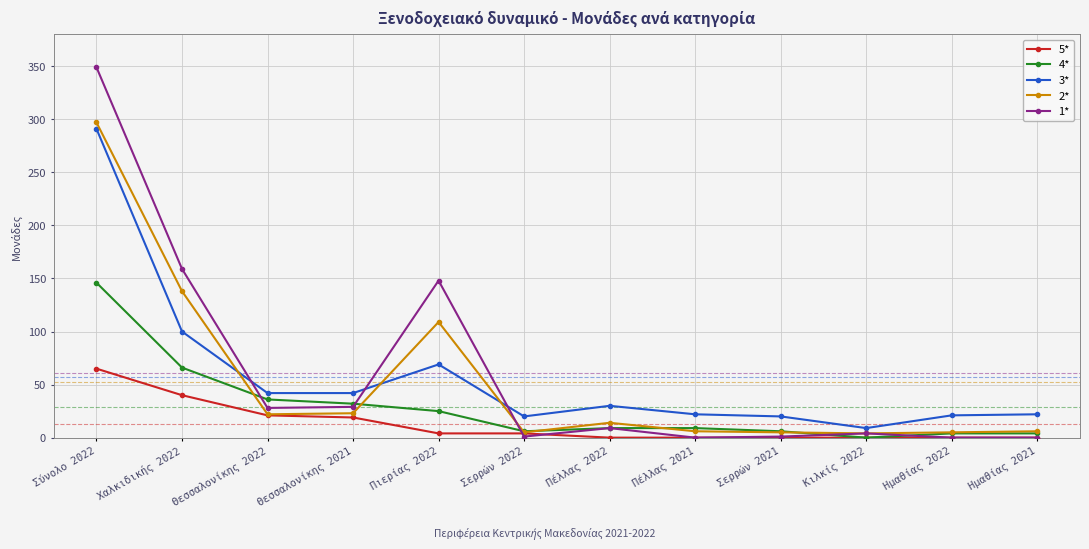

What is the label of the 9th point from the left?

Σερρών 2021